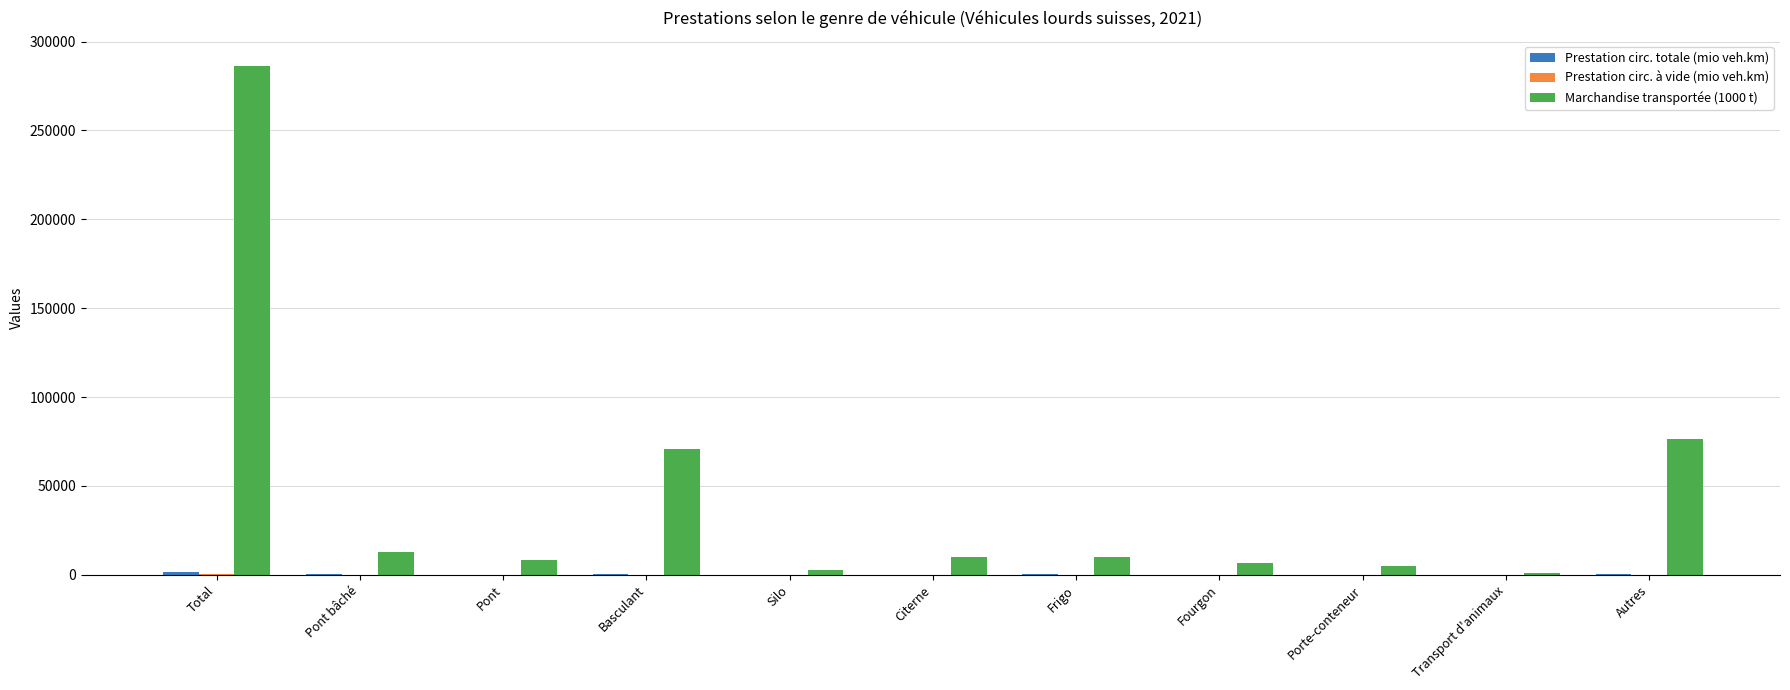

At which category is the sum across all series the highest?

Total